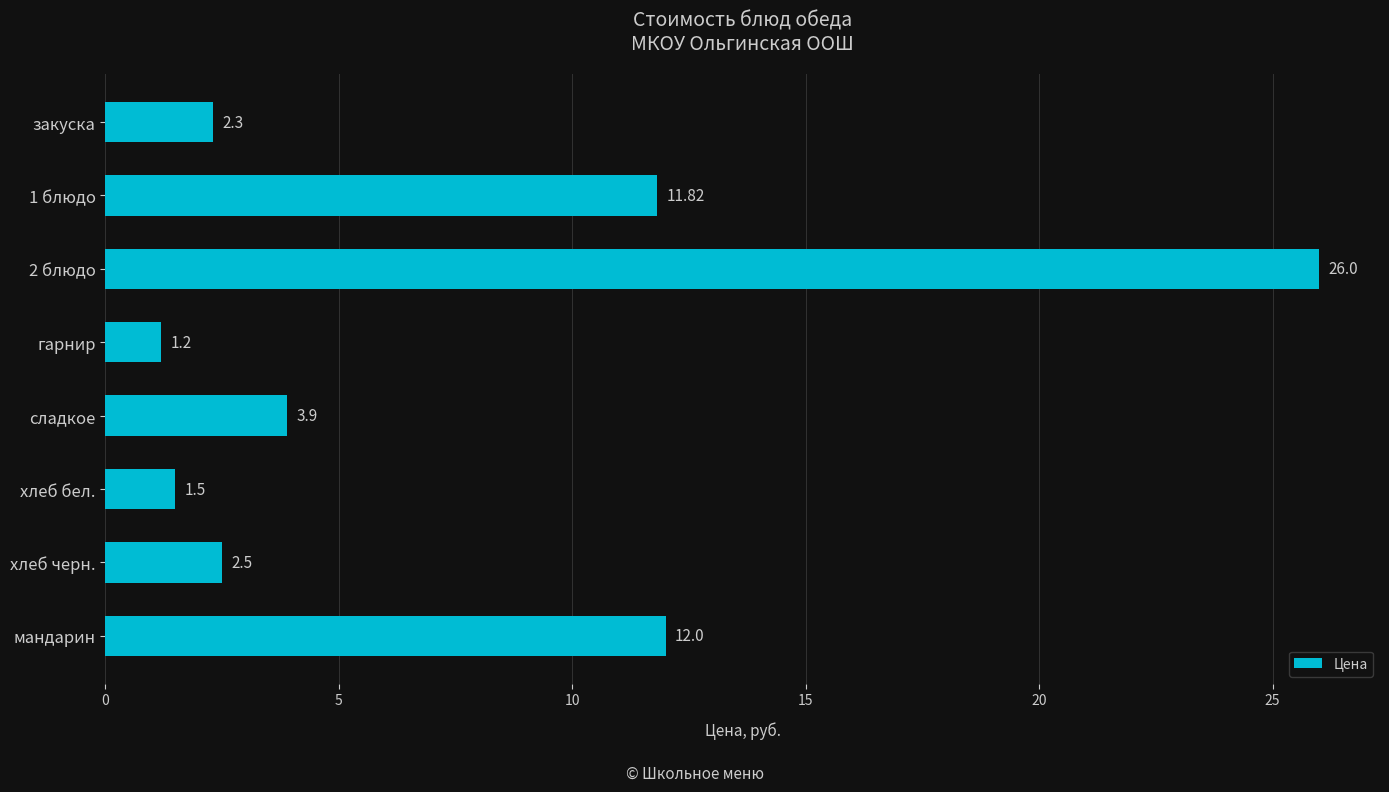

What is the label of the 4th bar from the bottom?

сладкое